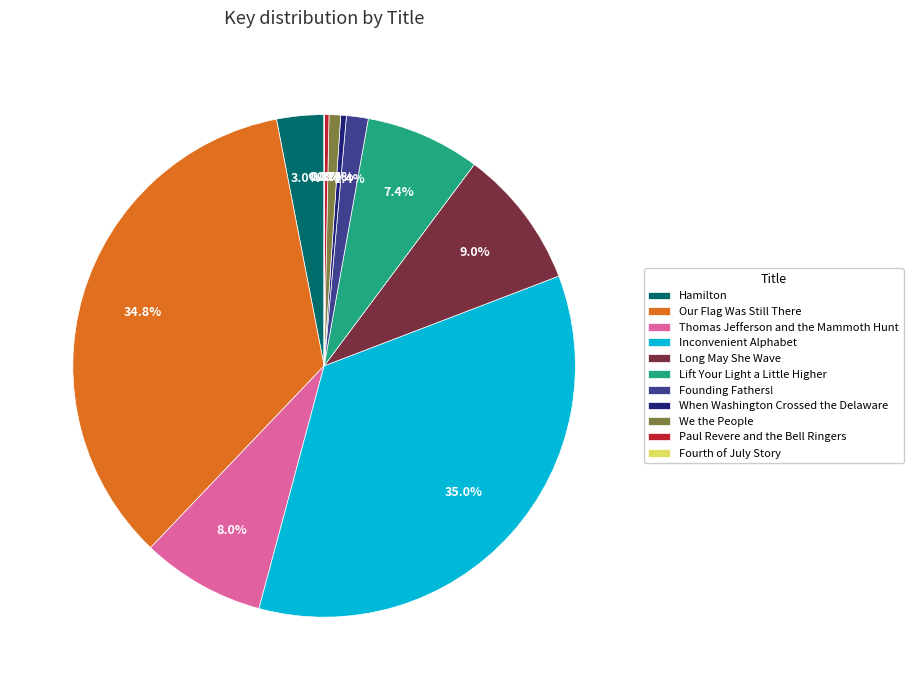

What is the ratio of the value at Hamilton to the value at Long May She Wave?

0.3